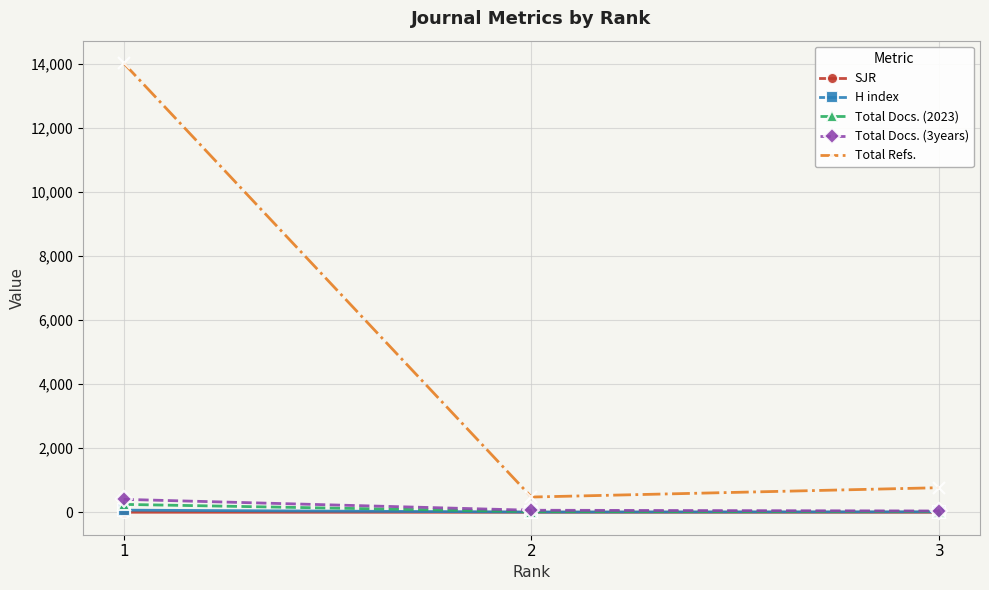

At which category is the sum across all series the highest?

1